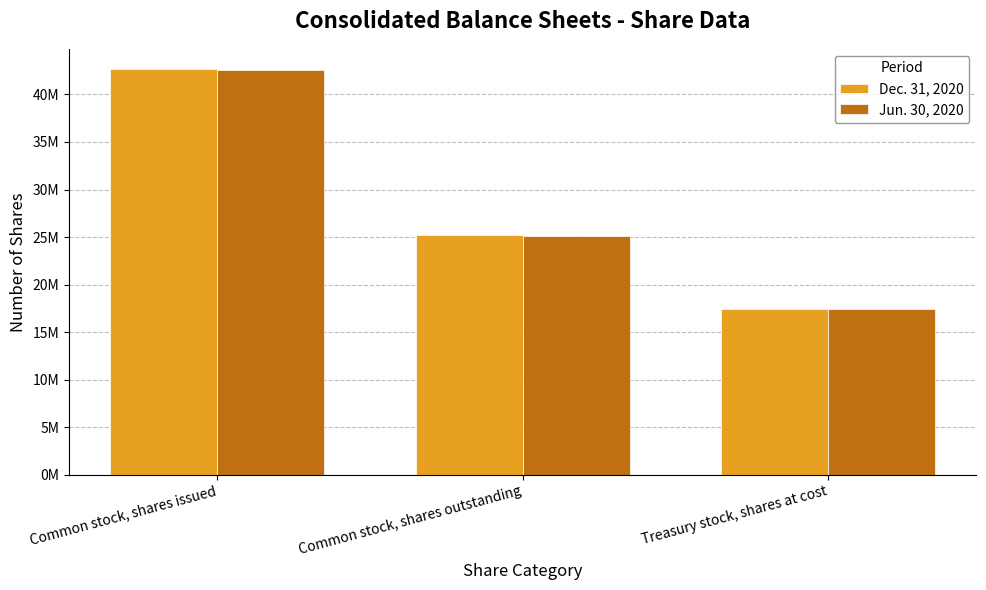

Count the Jun. 30, 2020 values in the range 17432000 to 42525000.

3